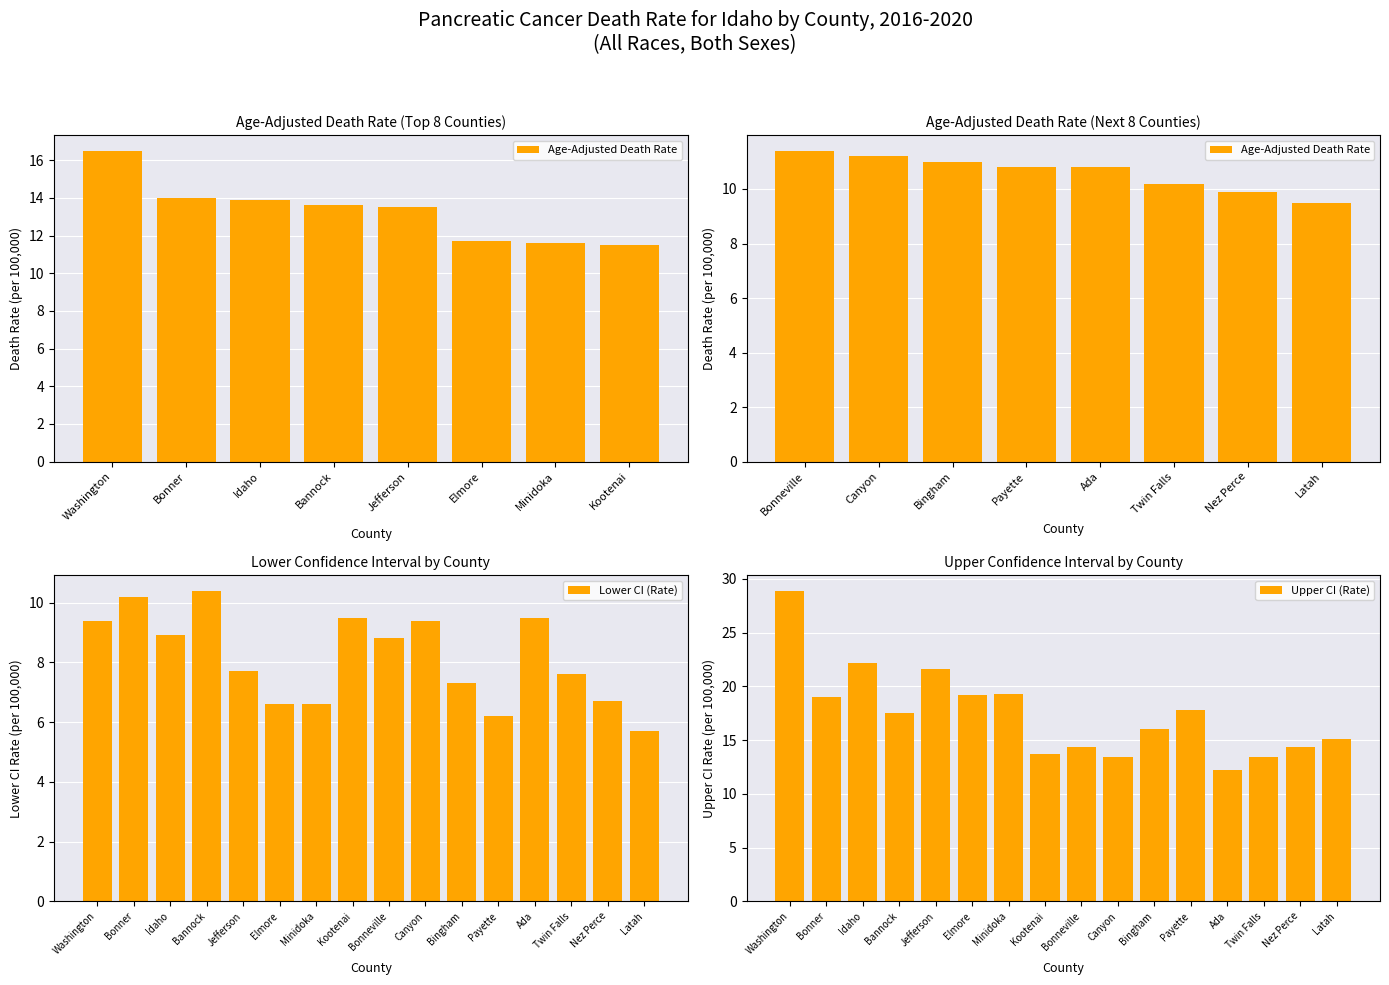

True or false: Lower CI (Rate) has a value of 2.0 at Minidoka.

False